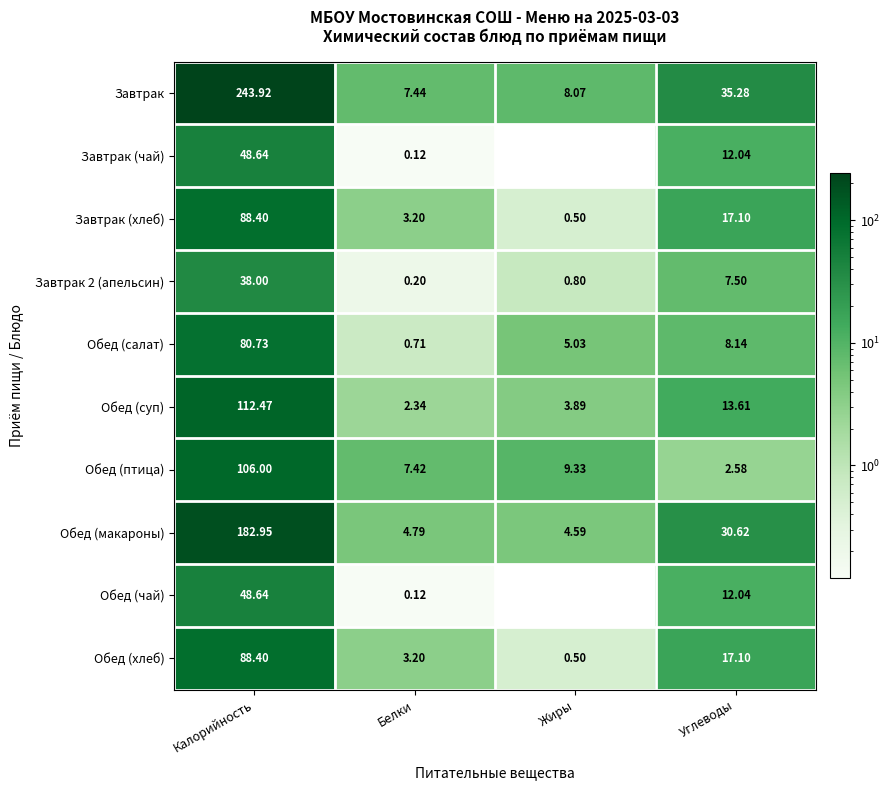

Count the number of data series in this chart.

10